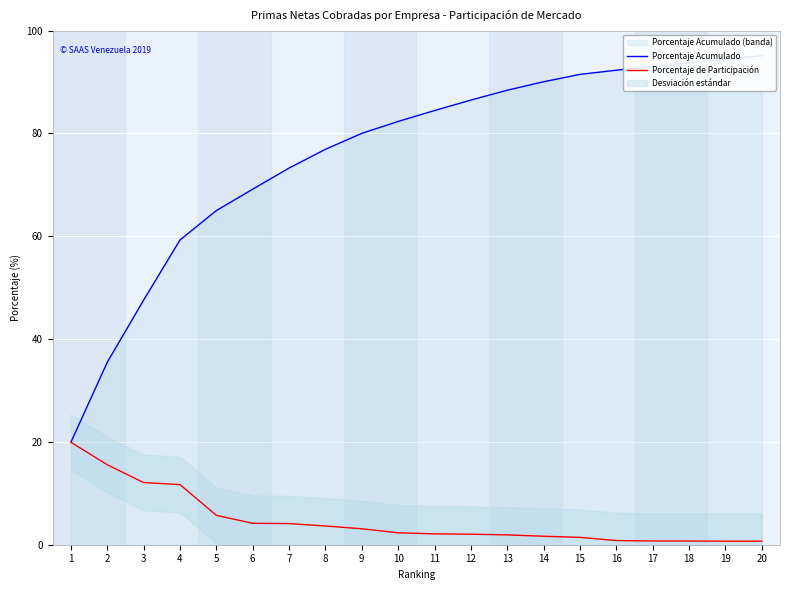

How many values in the Porcentaje Acumulado series exceed 84?

10